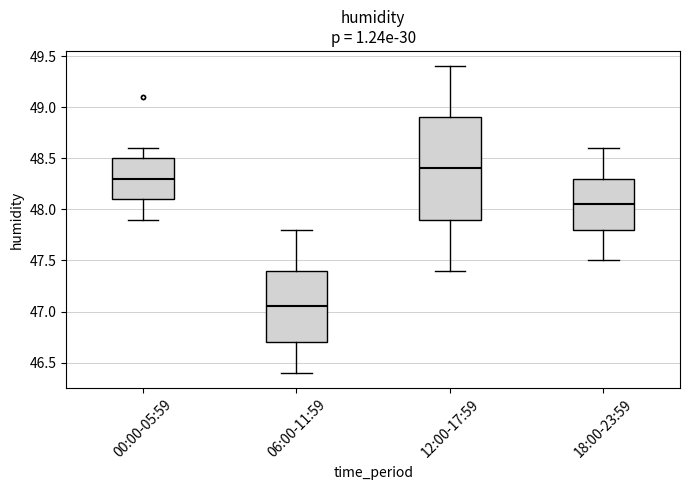

Comparing the boxes themselves (not the whiskers), which one is the tallest?

12:00-17:59